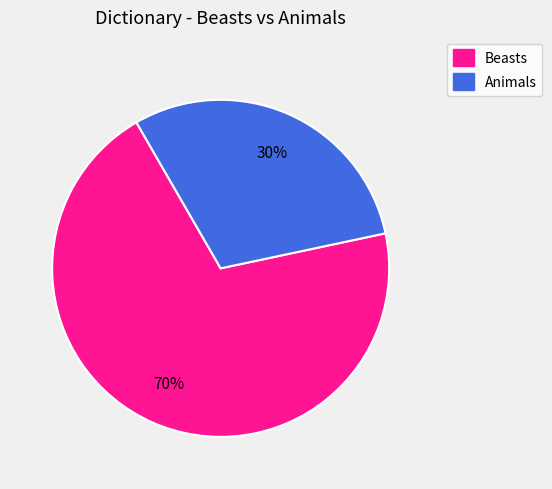

Is there a majority slice in this chart?

Yes